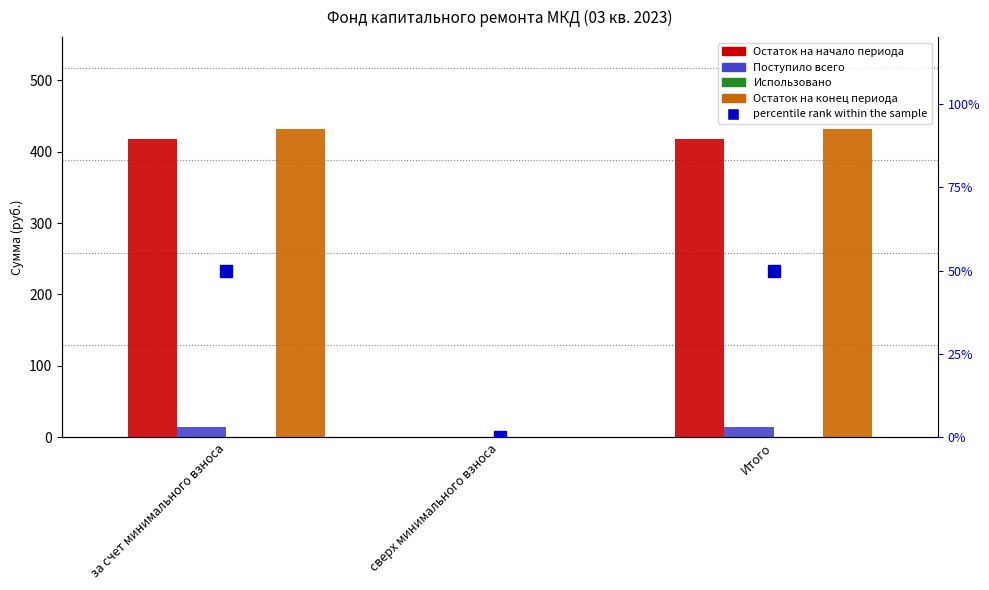

Which series has the largest total across all categories?

Остаток на конец периода